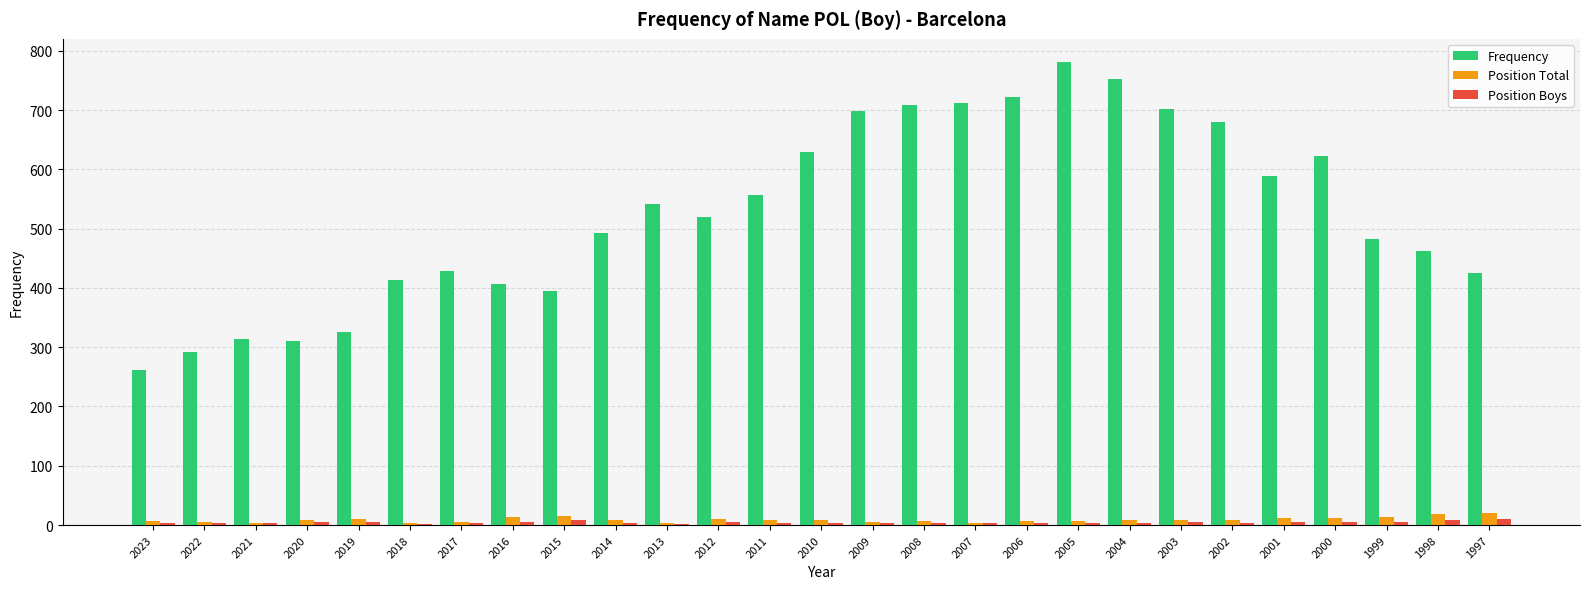

Which series has the largest total across all categories?

Frequency